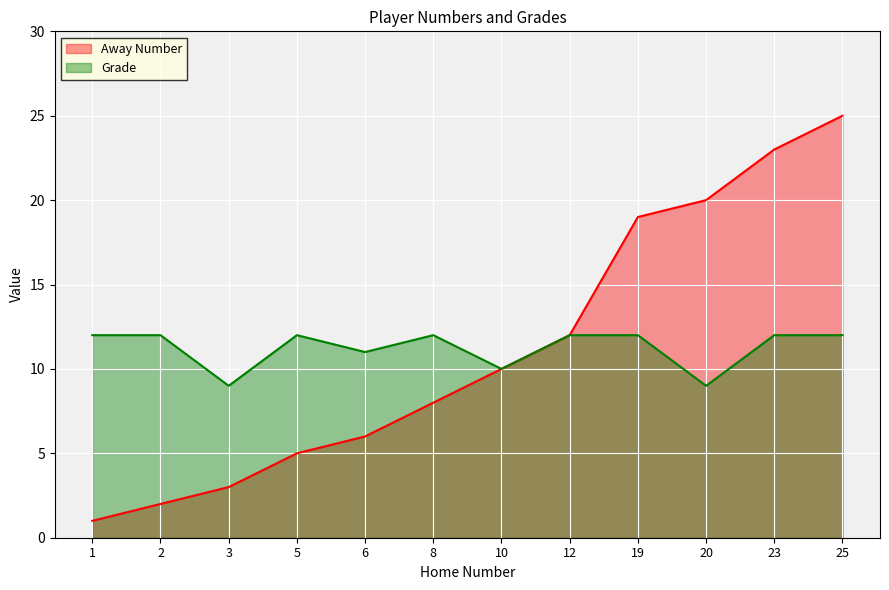

The value of Grade at 3 is 9. True or false?

True